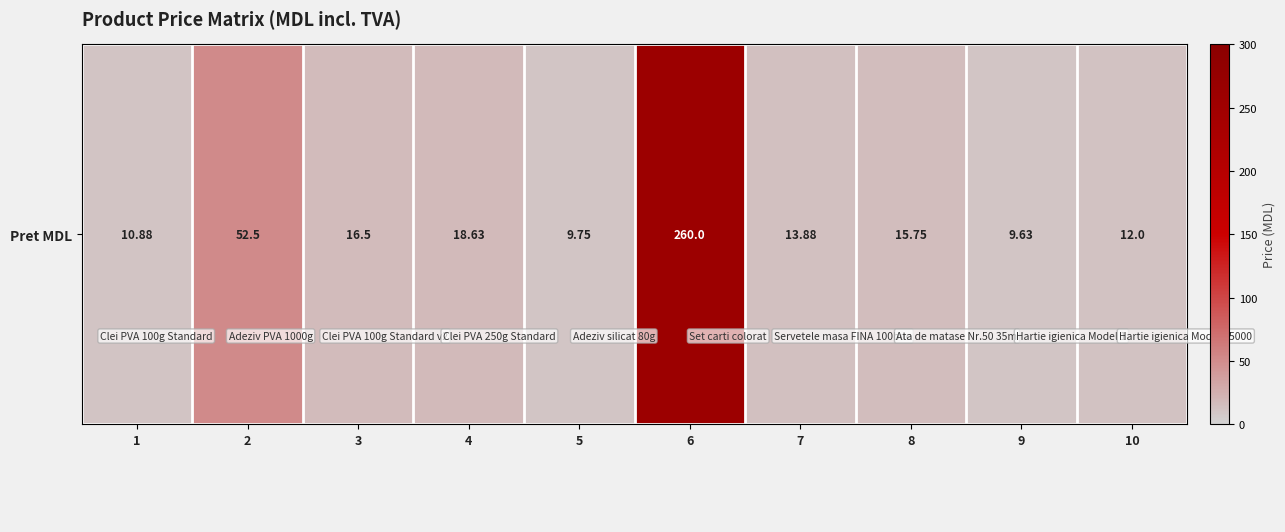

What is the difference between the values at 2 and 3?

36.0